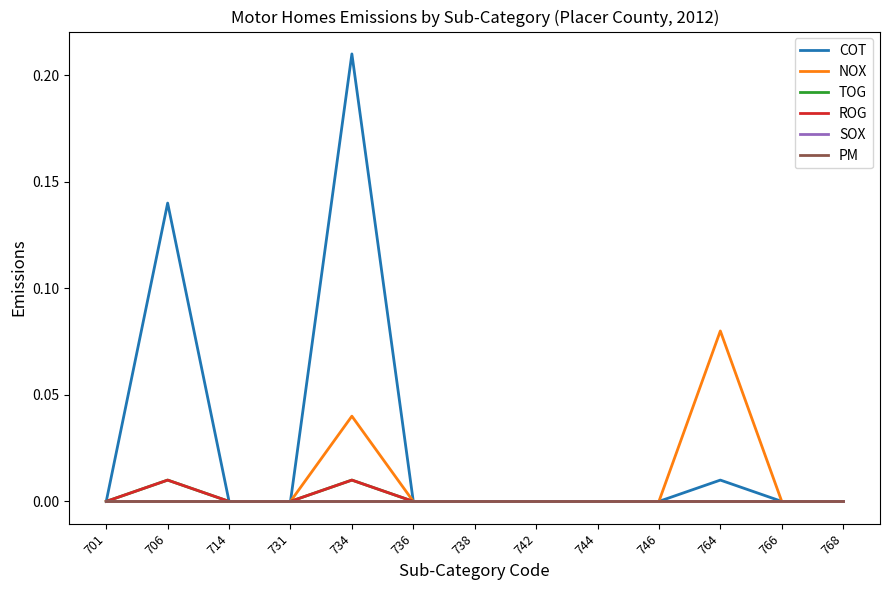

Does the chart have visible grid lines?

No